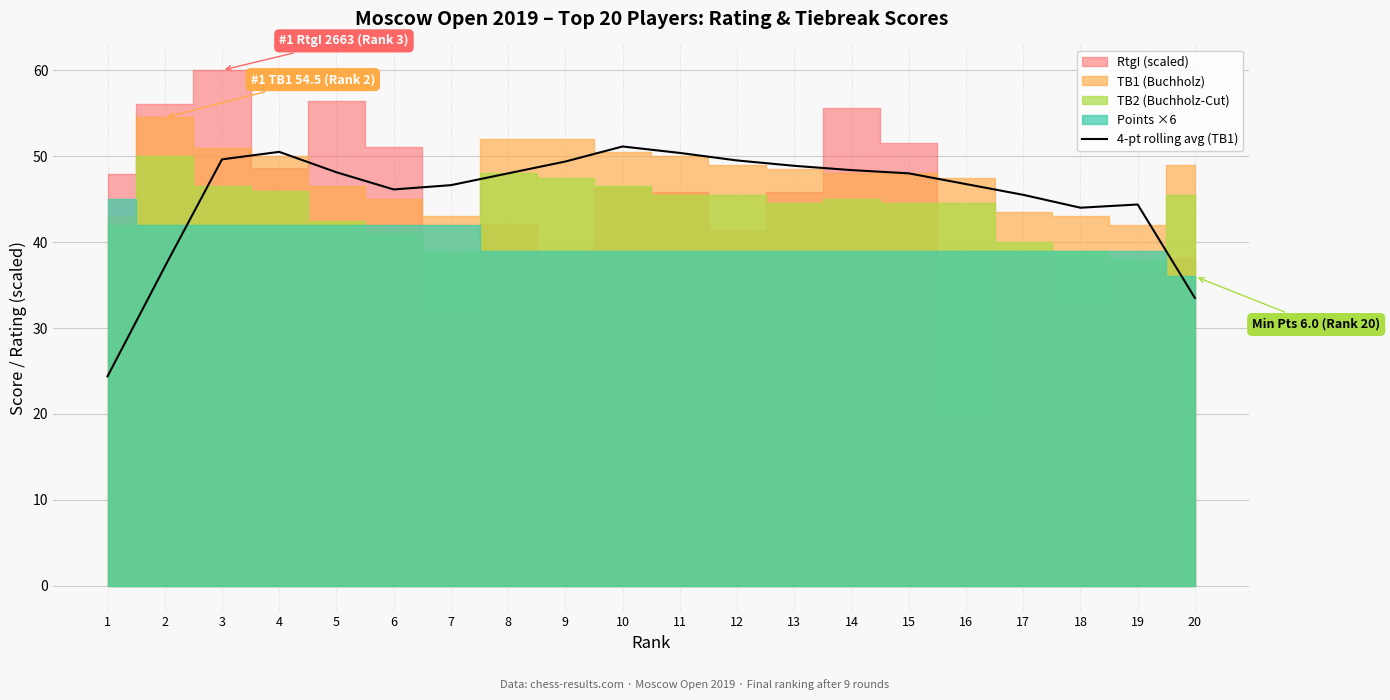

What is the sum of all values?

910.2